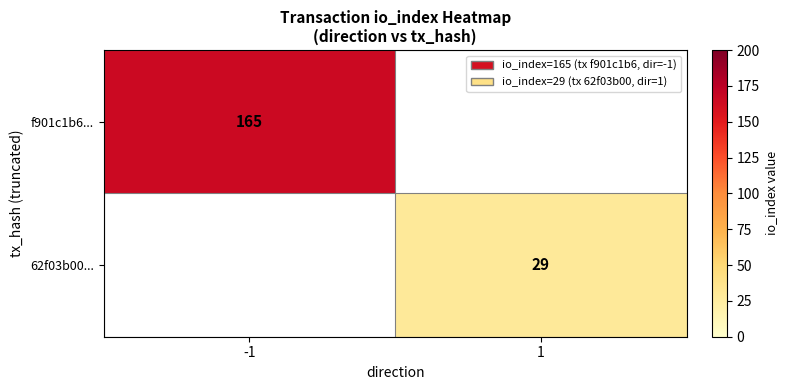

Is it true that f901c1b6... equals 97.3 at -1?

False